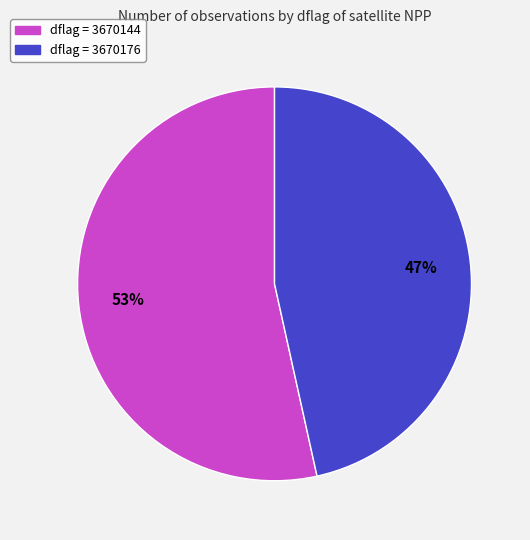

Is there a majority slice in this chart?

Yes